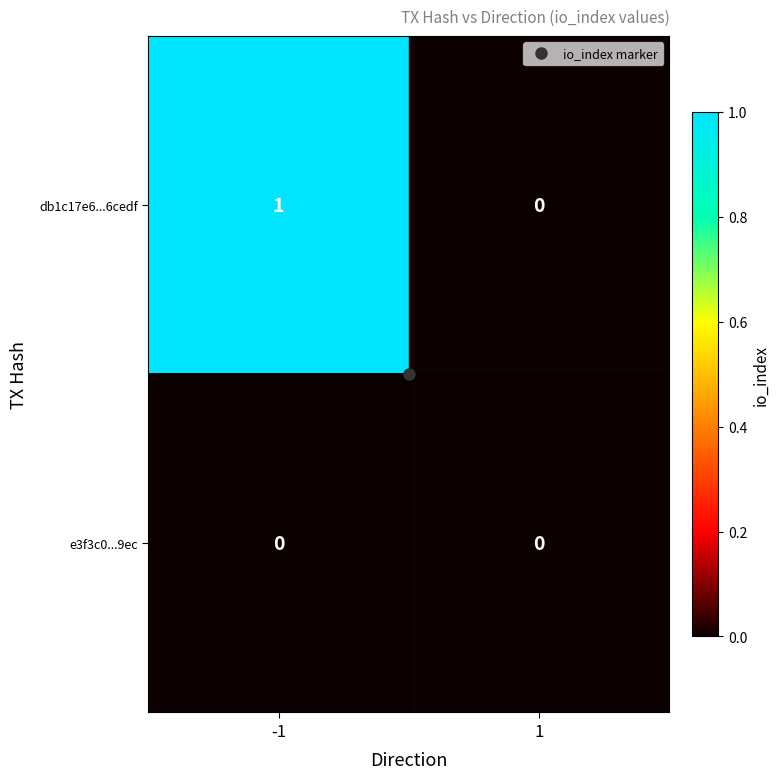

List the series in order of their overall mean, highest first.

db1c17e6...6cedf, e3f3c0...9ec